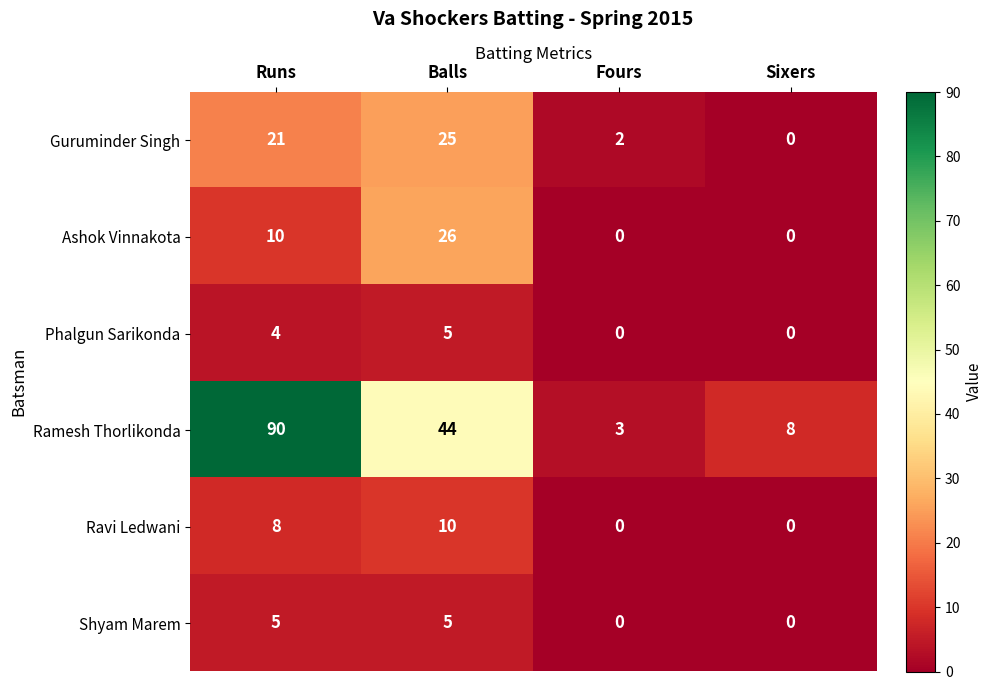

What is the difference between the Ramesh Thorlikonda values at Sixers and Fours?

5